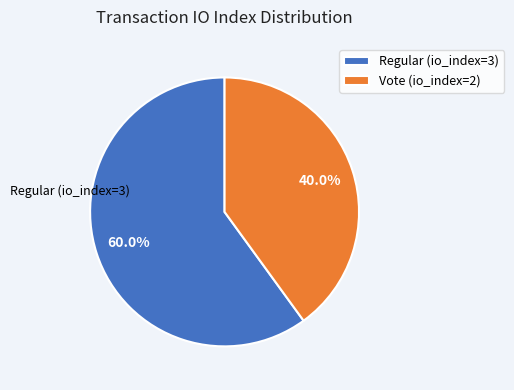

How many segments does this pie chart have?

2